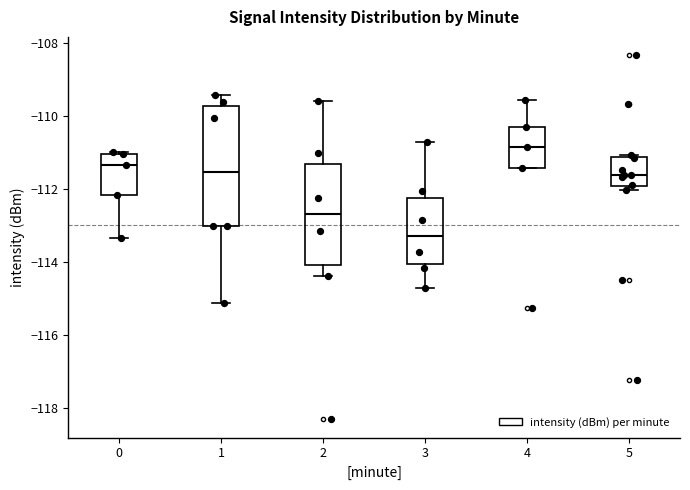

Which box has the highest median line?

4